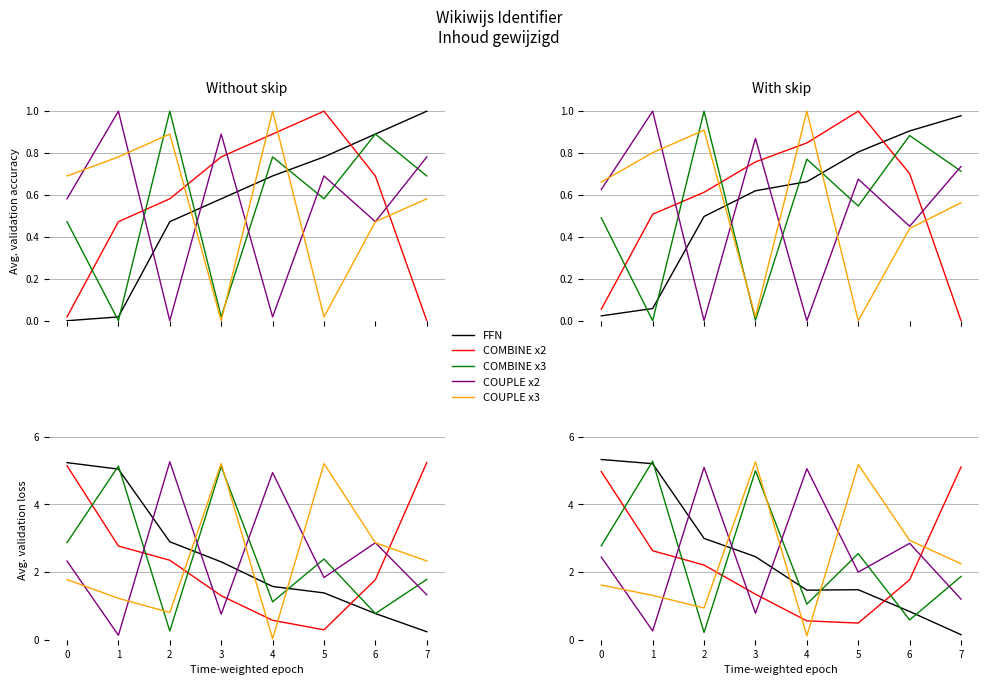

What is the highest value of the COMBINE x2 series?

5.1